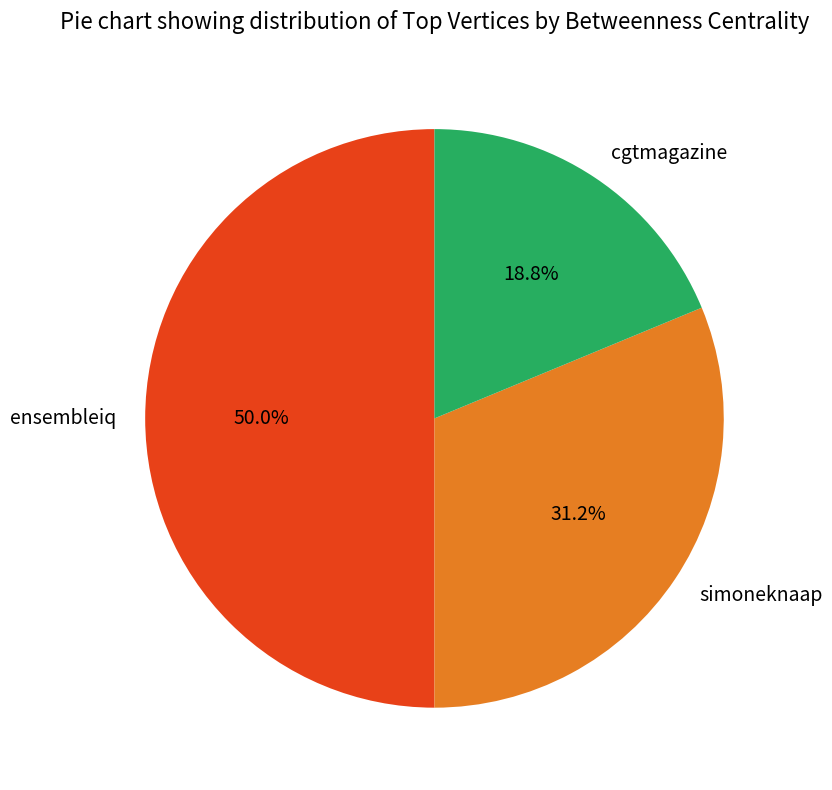

Rank the categories by value from highest to lowest.

ensembleiq, simoneknaap, cgtmagazine